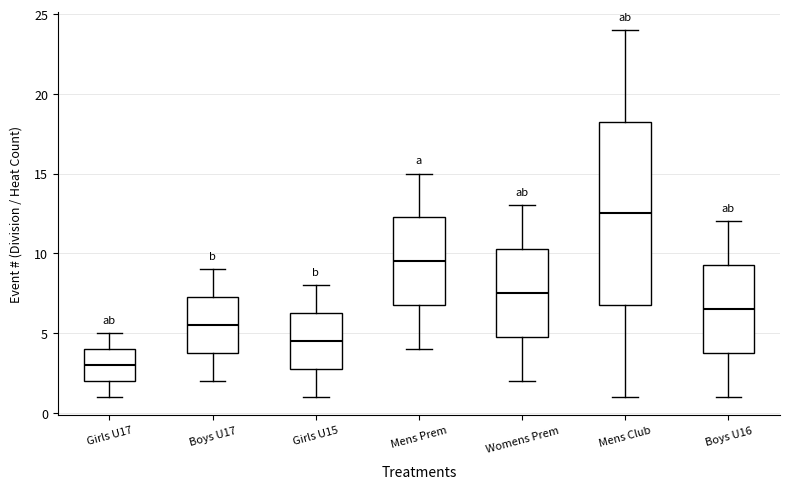

Which box's median line is the highest?

Mens Club